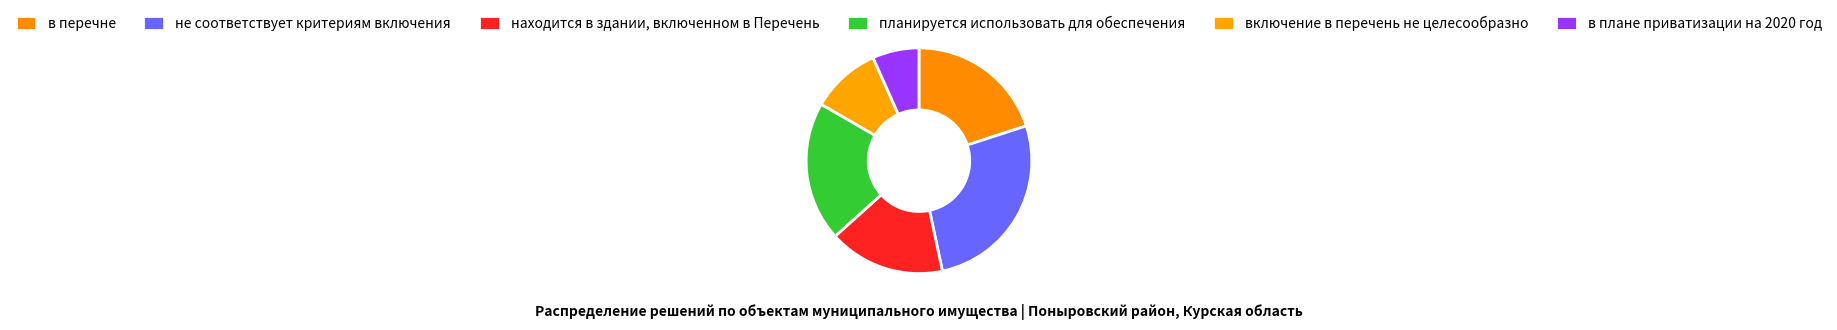

To the nearest percent, what is the combined percentage of находится в здании, включенном в Перечень and в перечне?

37%